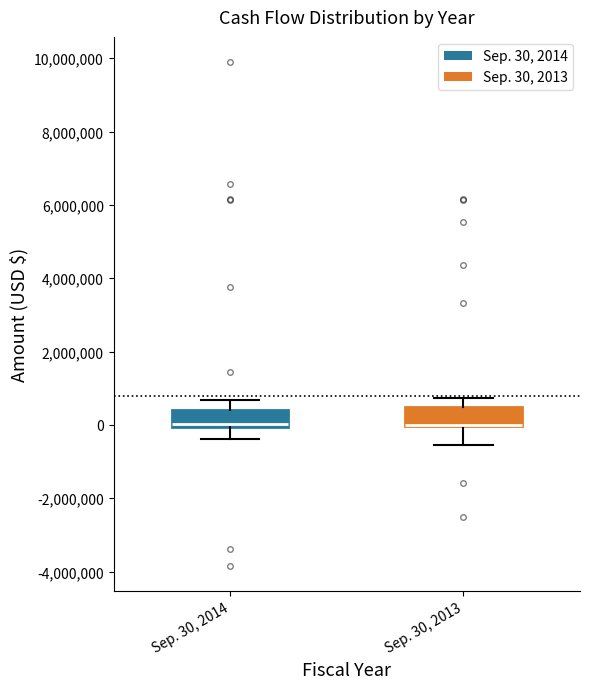

Reading left to right, read every box against the y-axis: the position of its median line, the range the box covers, and the ends of its whiskers. The values are not printed on the chart, so give them approximately, as read against the axis.

Sep. 30, 2014: median 0 (just above the box's lower edge), box 0 to 400000, whiskers -400000 to 600000
Sep. 30, 2013: median 0 (drawn on the box's lower edge), box 0 to 400000, whiskers -600000 to 800000